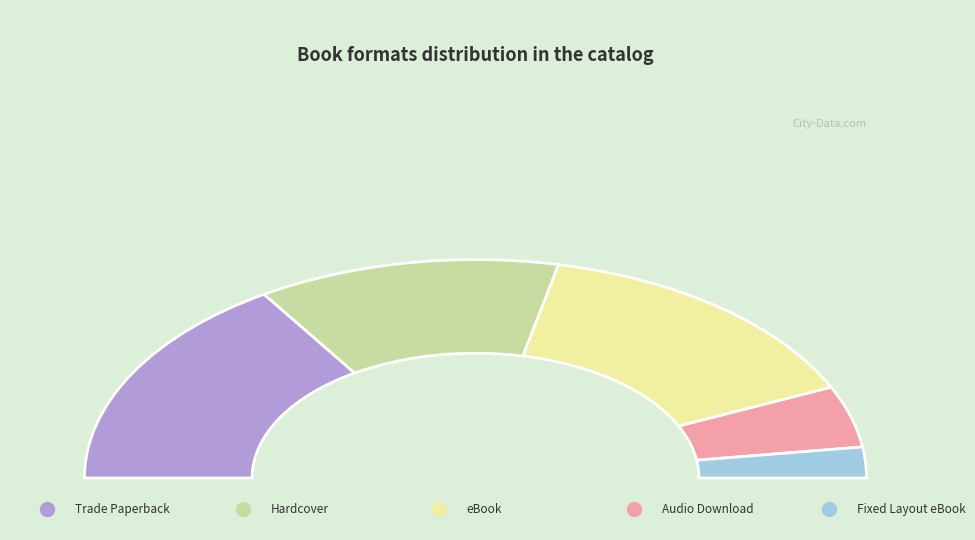

What is the total percentage of Trade Paperback and Audio Download?

40.9%